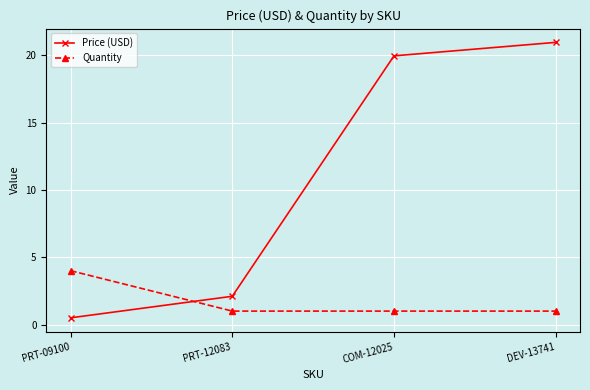

True or false: Price (USD) has more than 0 interior local peaks.

False